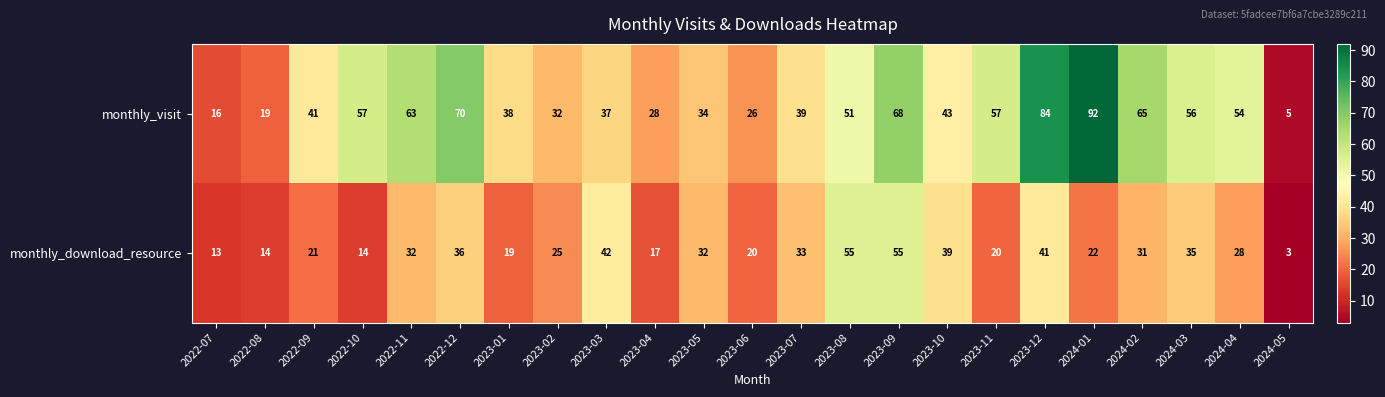

True or false: monthly_visit has a value of 56 at 2024-03.

True